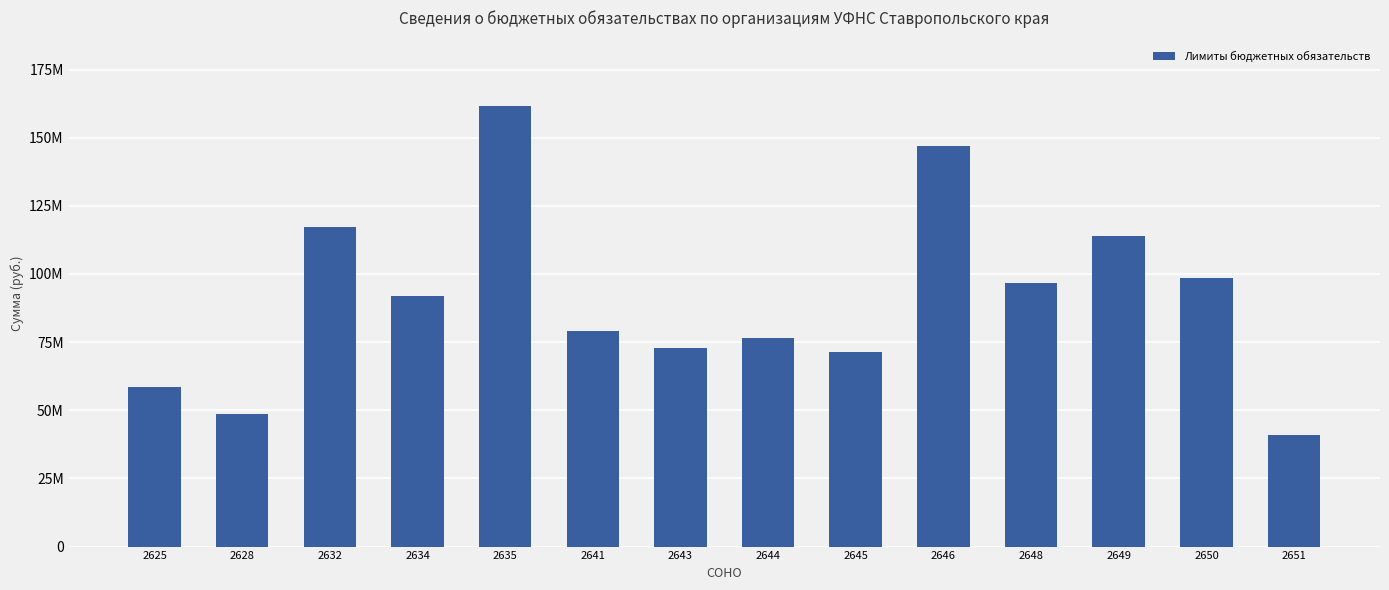

At which label is the value closest to 101245843?

2650